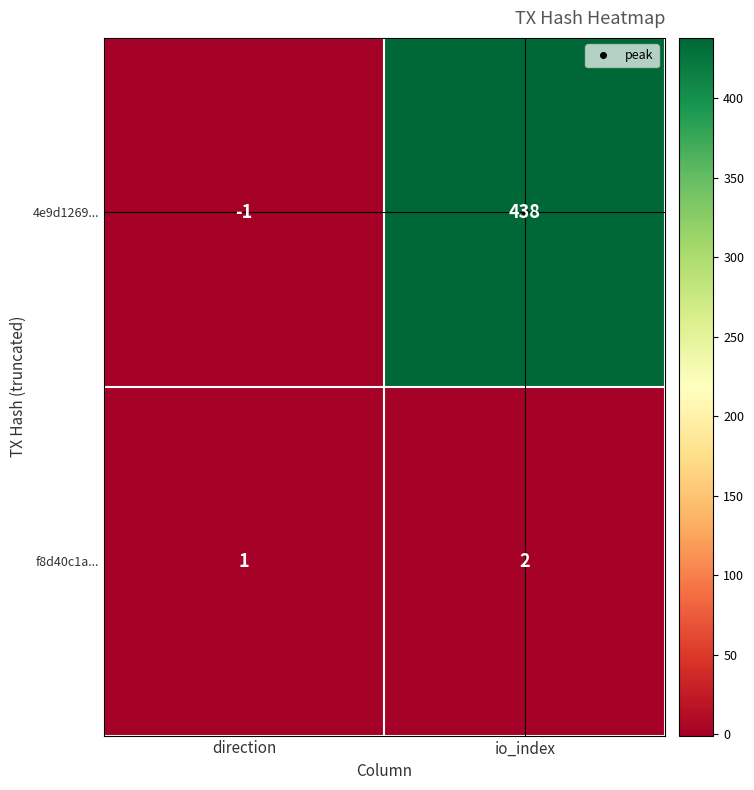

What is the minimum value shown in the chart?

-1